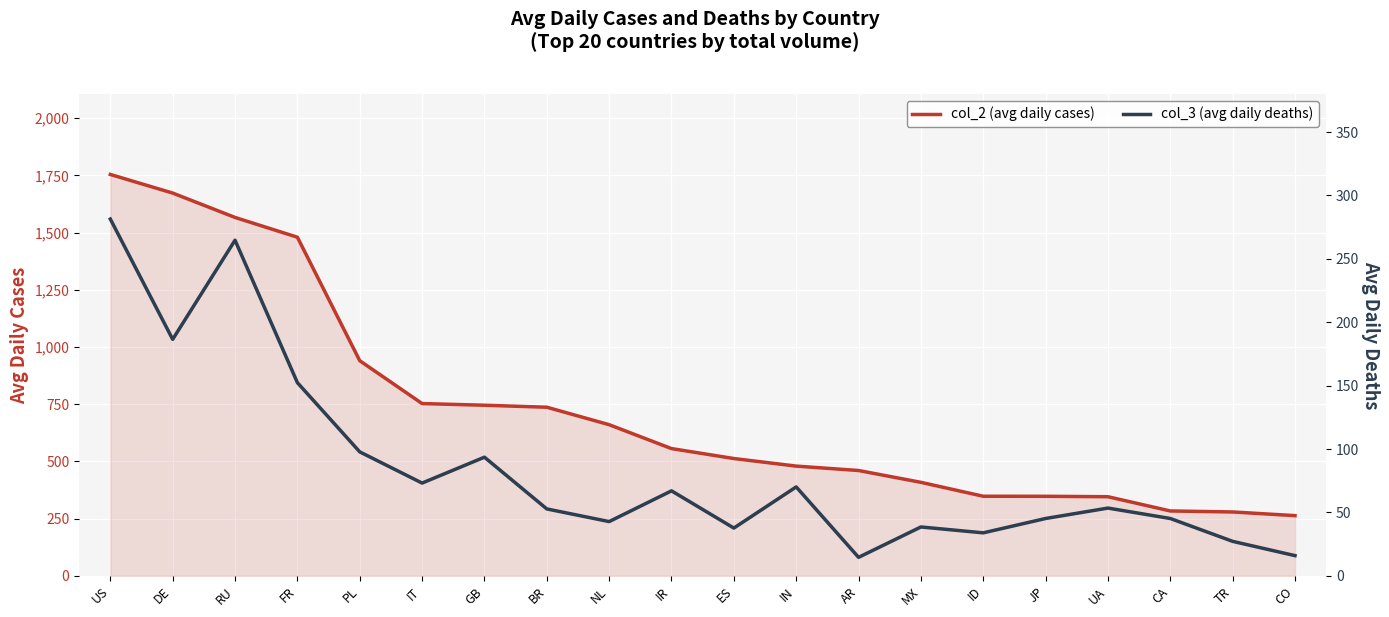

The value of col_3 (avg daily deaths) at MX is 38.6. True or false?

True